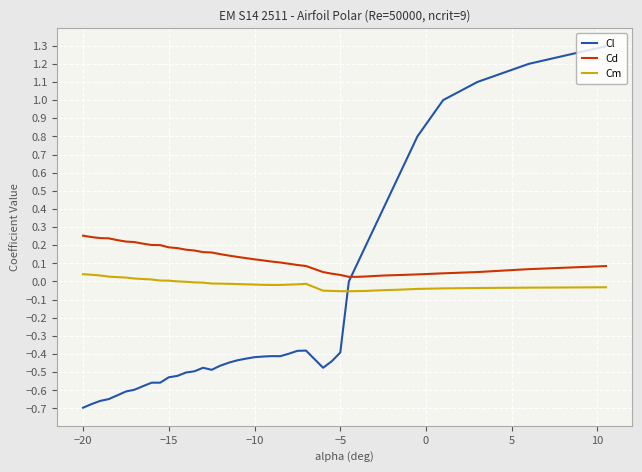

What is the maximum value for Cl?

1.3